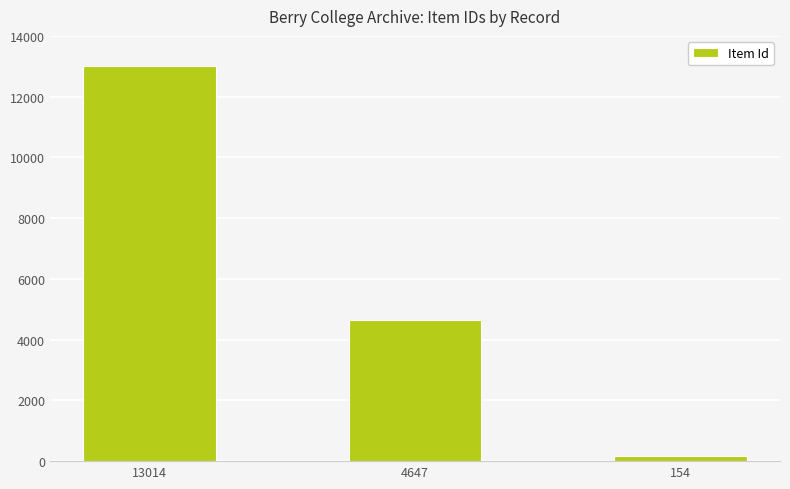

The chart shows a value of 4175 at 13014. True or false?

False